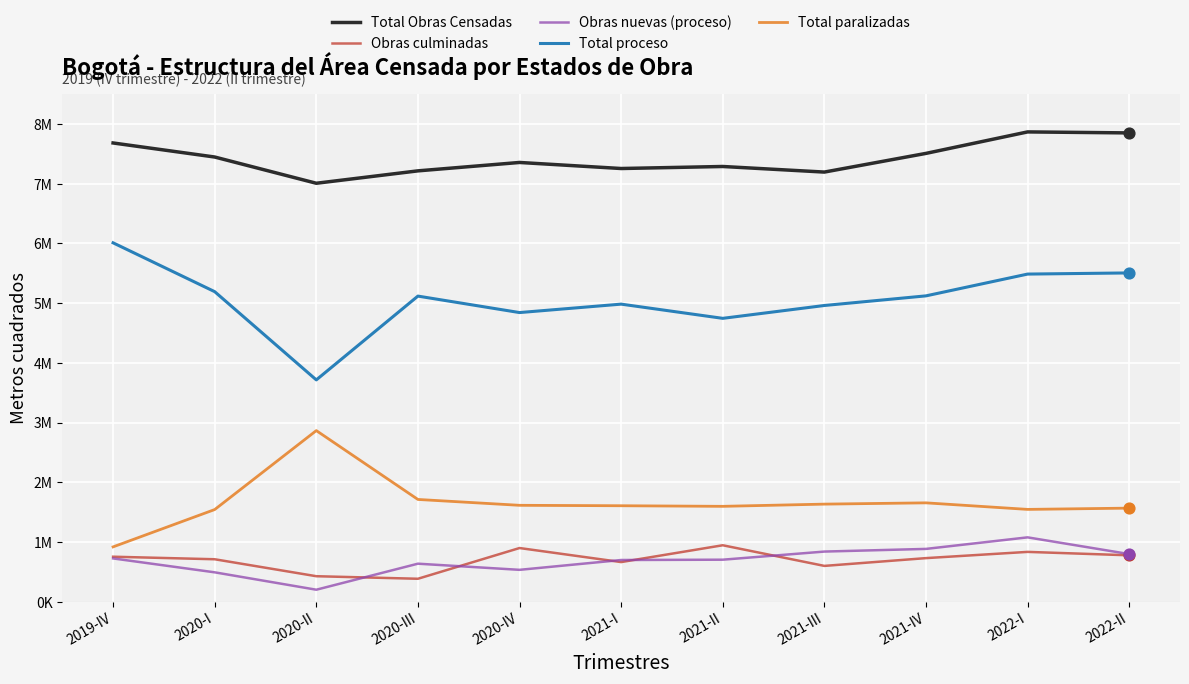

Is the value of Total proceso at 2021-I greater than the value of Total paralizadas at 2021-II?

Yes